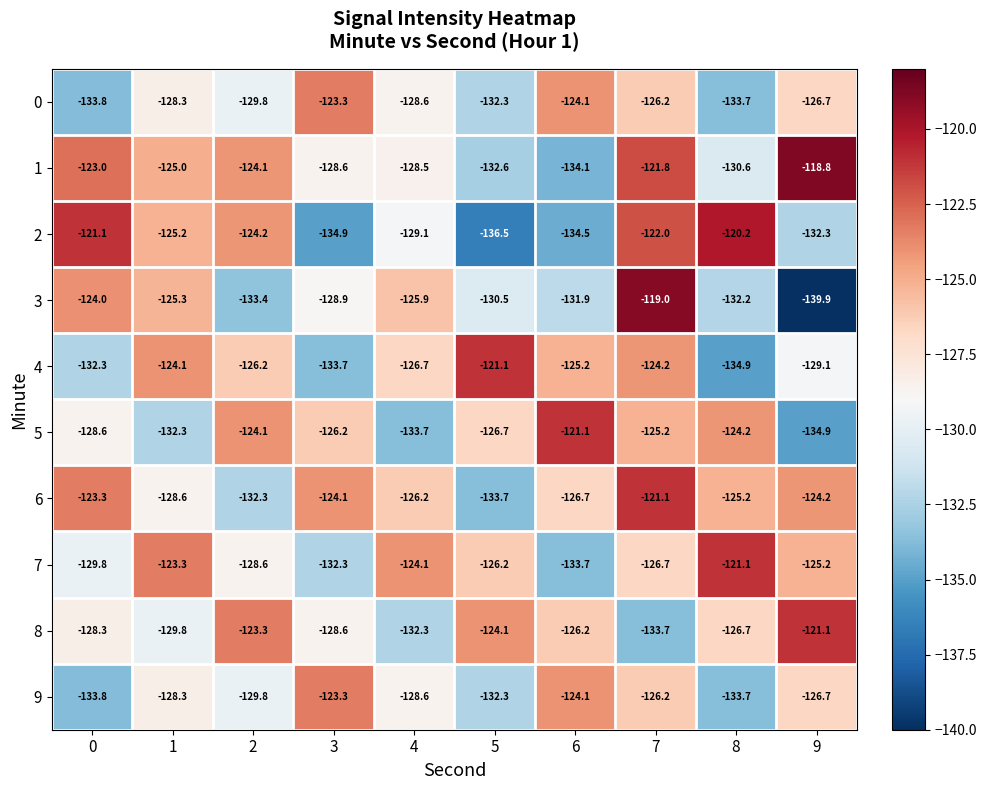

Rank the categories by 1 value from lowest to highest.

6, 5, 8, 3, 4, 1, 2, 0, 7, 9